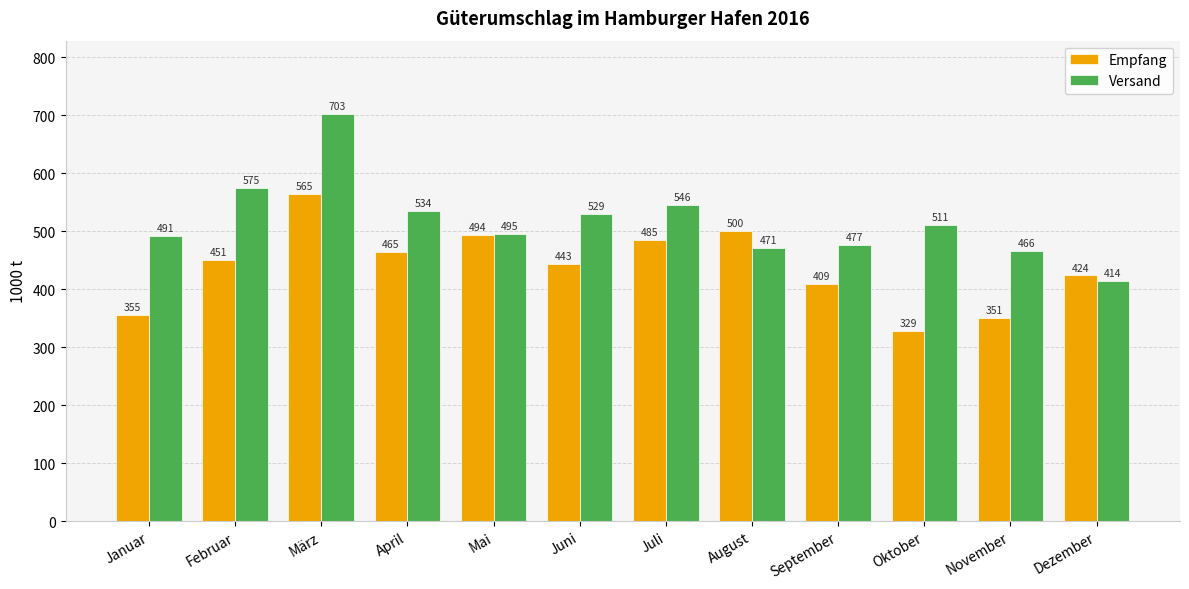

Between Januar and April, which series saw the biggest shift?

Empfang